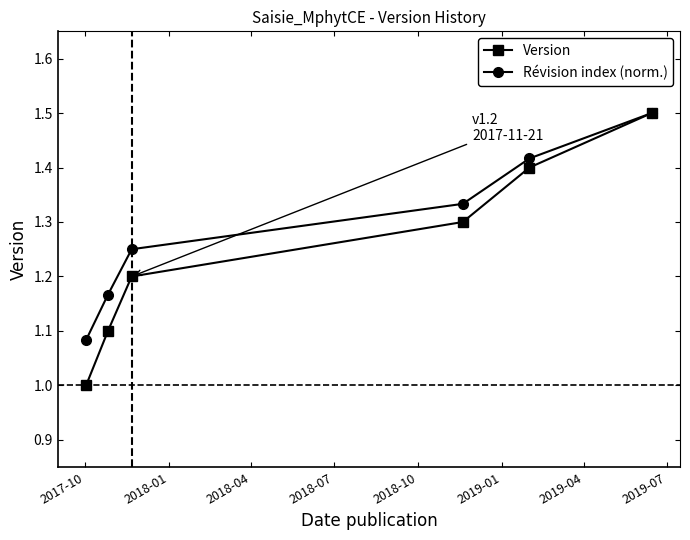

At how many categories does at least one series exceed 1?

6